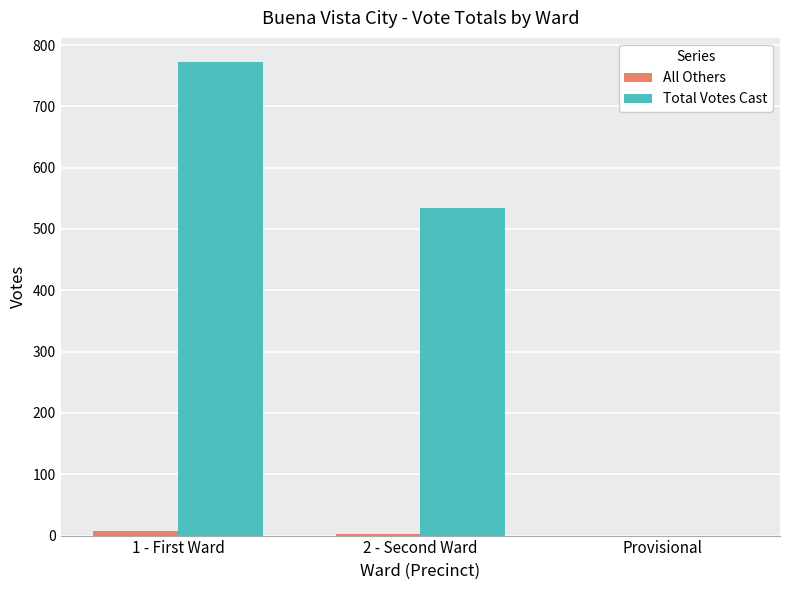

At which category is the sum across all series the highest?

1 - First Ward